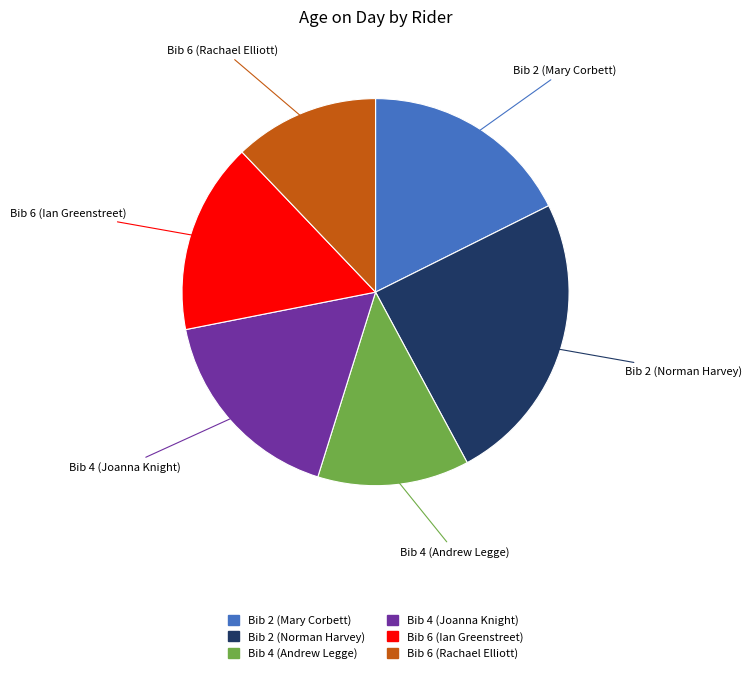

Do Bib 4 (Andrew Legge) and Bib 6 (Ian Greenstreet) together represent more than half of the pie?

No